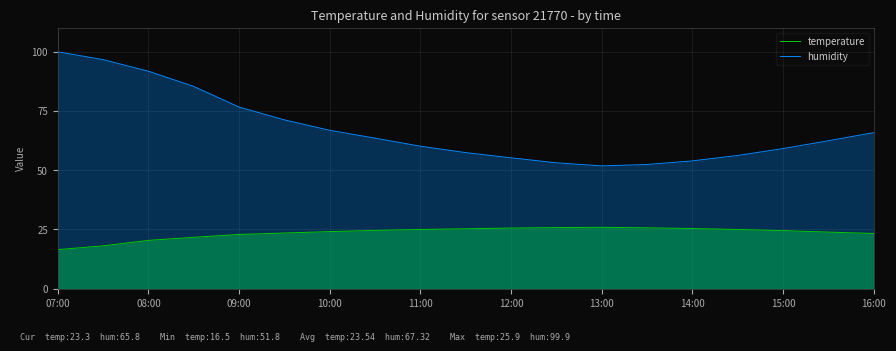

What is the total value across all series at 11:00?

85.1